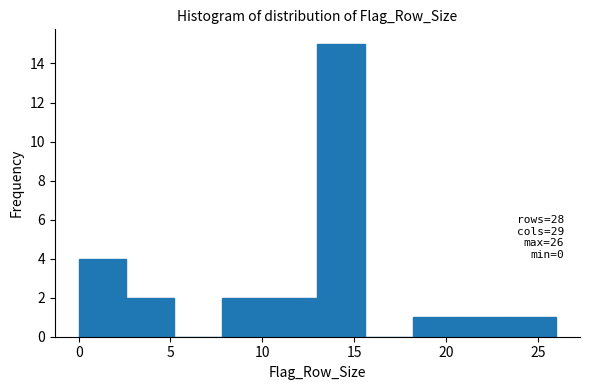

Over which range of the x-axis is the bar tallest?

13.0 to 15.6